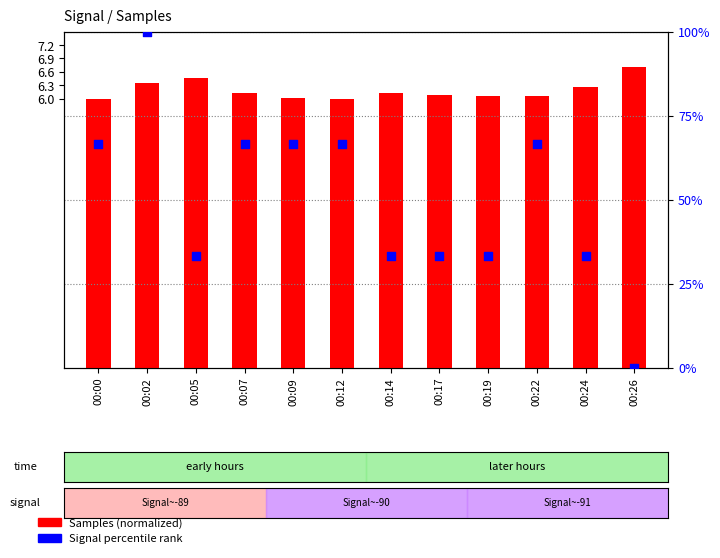

Which series contains the lowest Y value?

Signal percentile rank